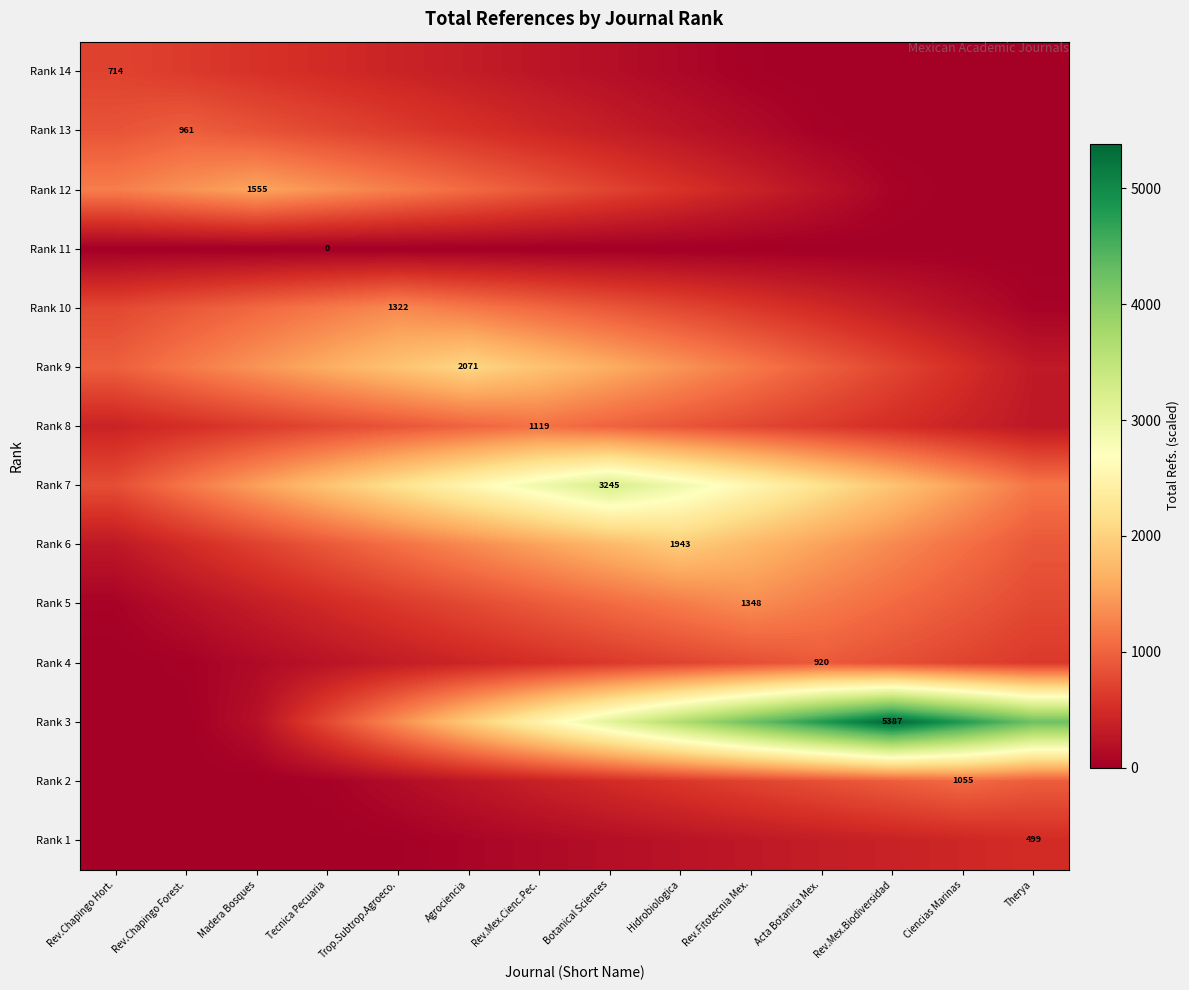

At which category is the sum across all series the highest?

Hidrobiologica